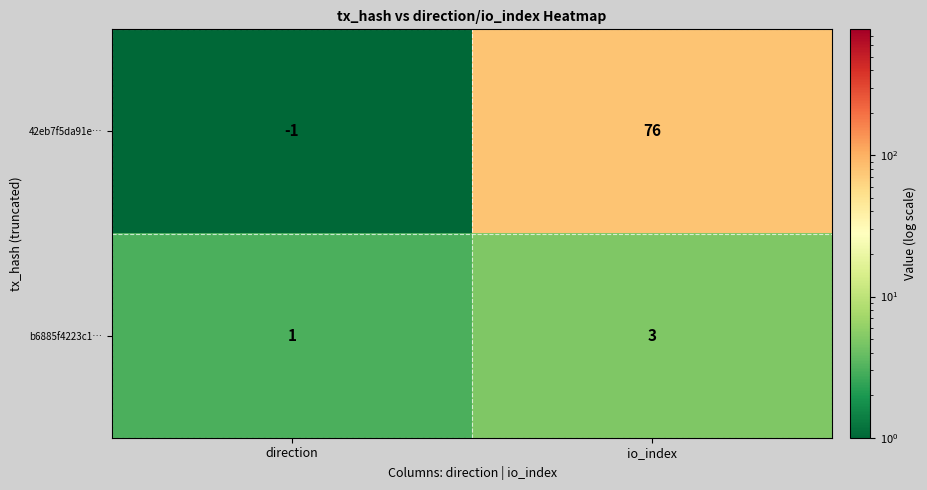

True or false: 42eb7f5da91e… has a value of 76 at io_index.

True